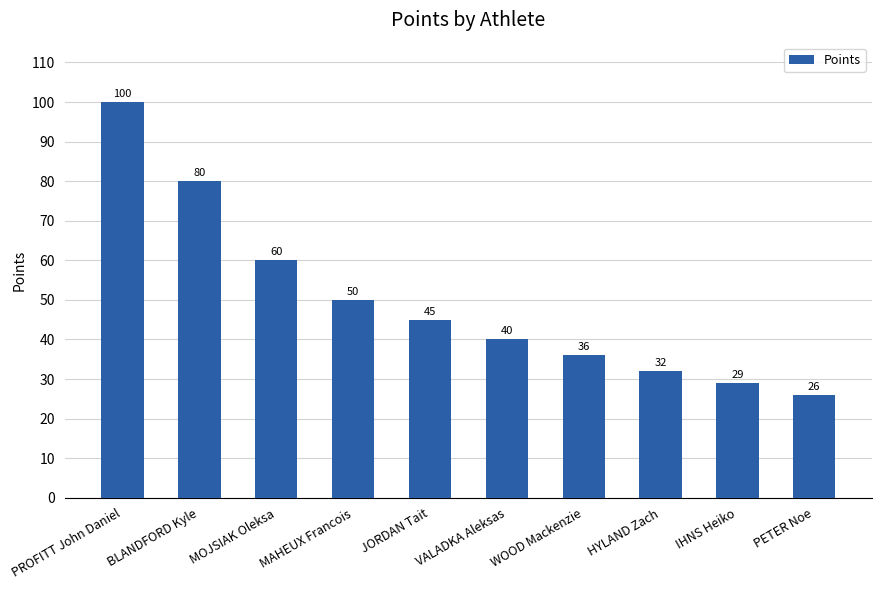

What is the approximate value at PETER Noe, to the nearest 5?

25